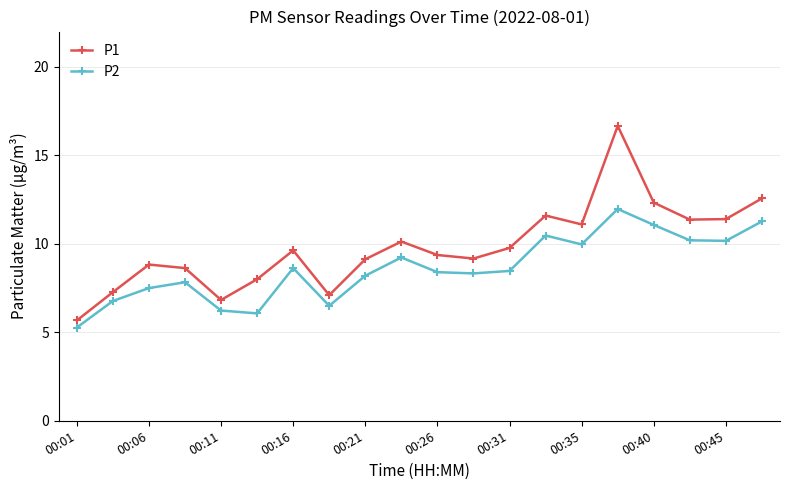

What is the greatest value displayed?

16.7